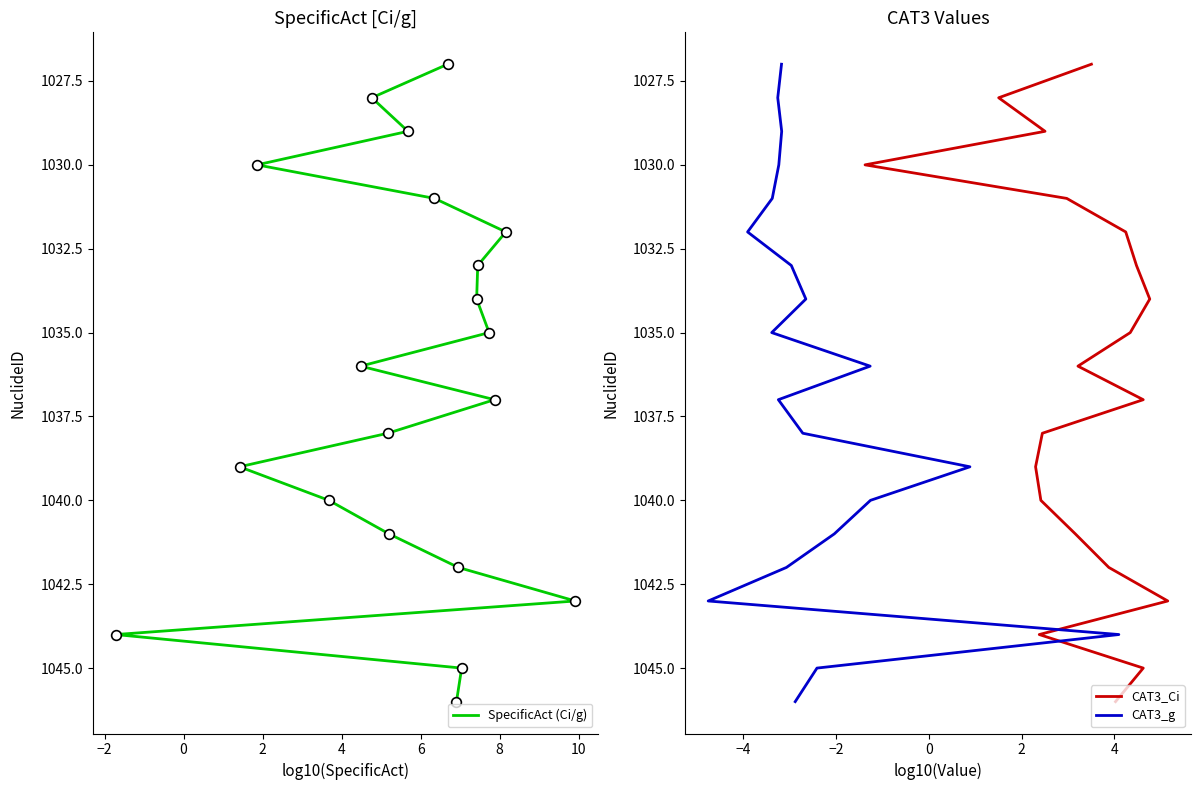

The value of SpecificAct (Ci/g) at 13 is 1629. True or false?

False